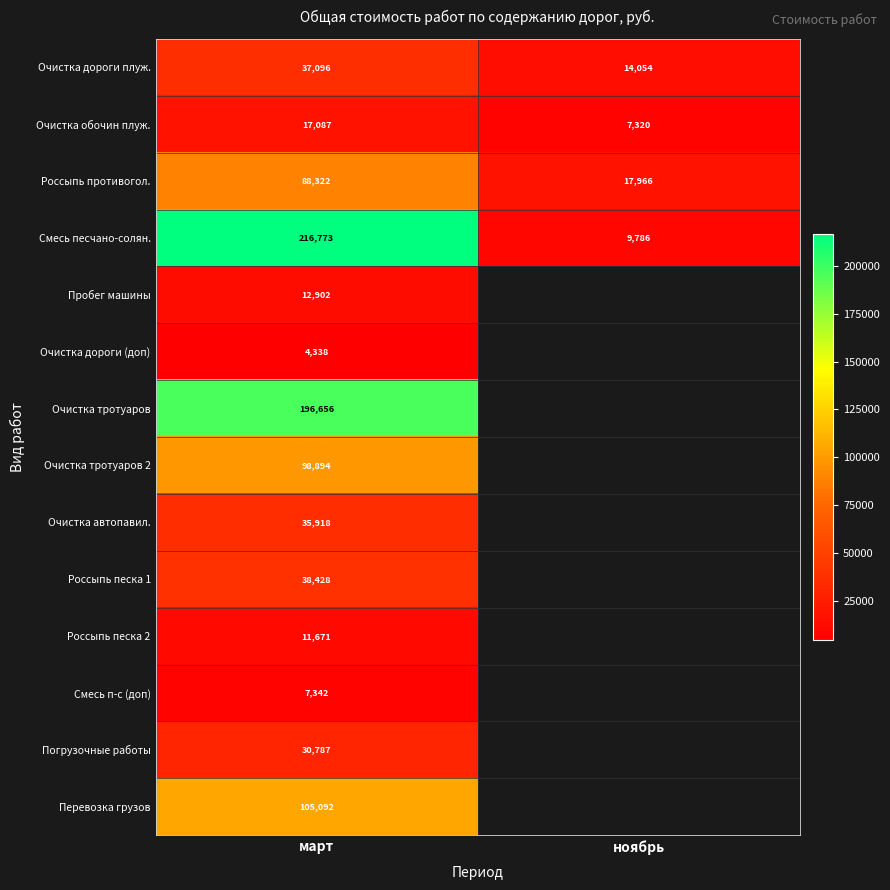

List the labels in order of Очистка обочин плуж. value, smallest first.

ноябрь, март